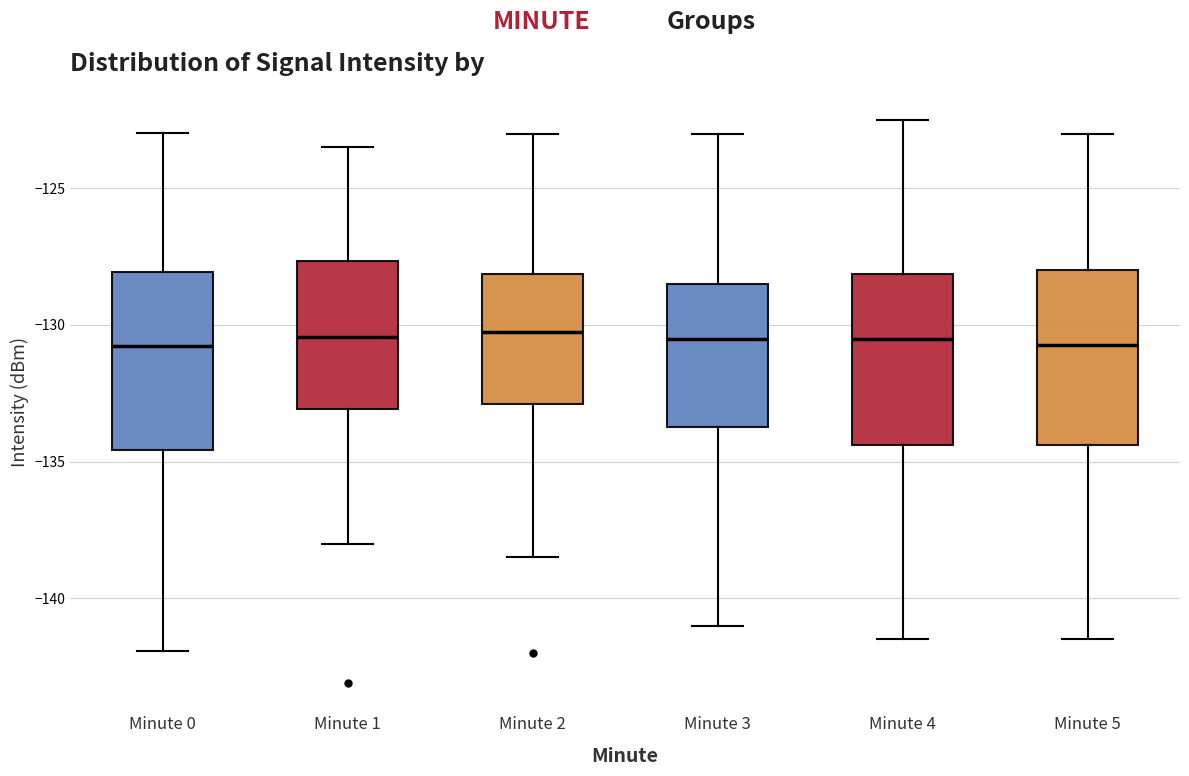

Where is the upper edge of the box for Minute 0 on the y-axis? The values are not printed on the chart, so give them approximately, as read against the axis.

-128.0